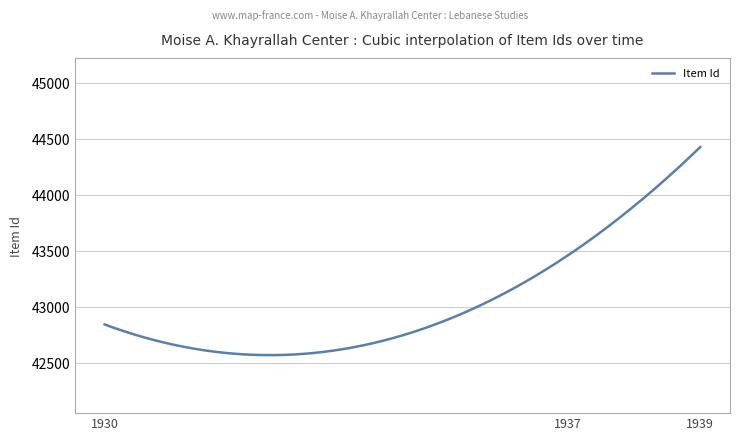

What is the minimum value shown in the chart?

42573.1